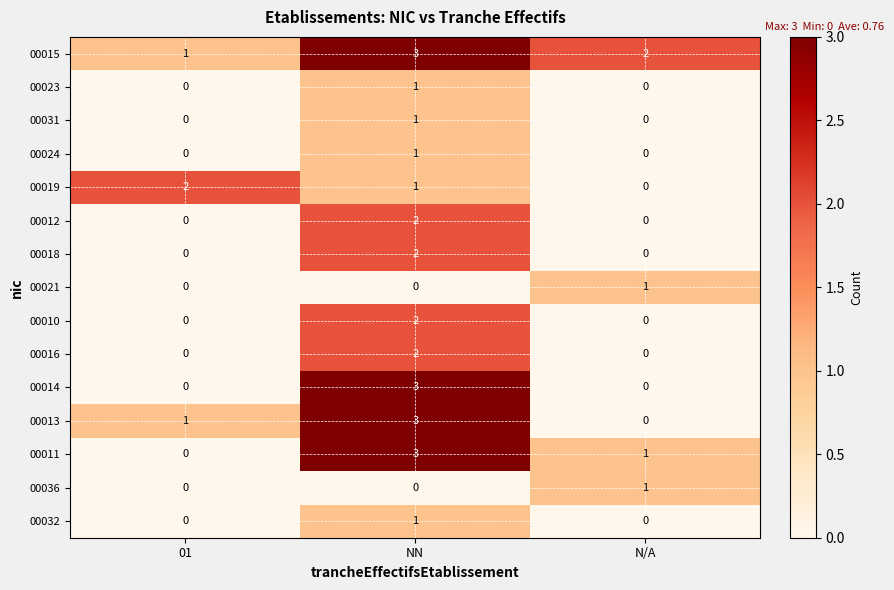

What is the sum of the 00019 values at NN and 01?

3